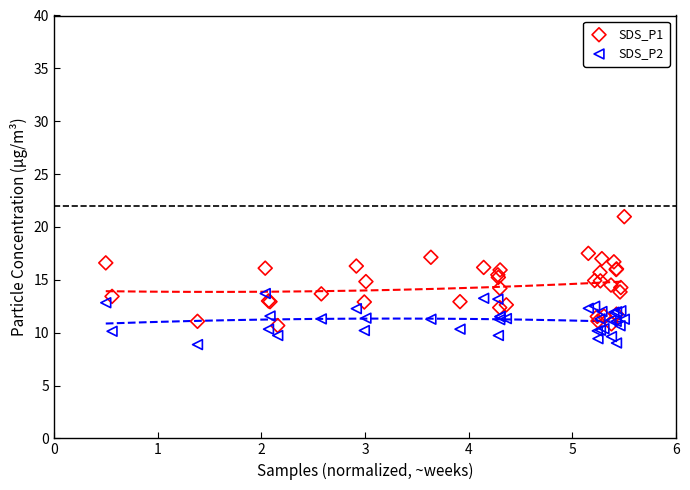

What is the X range (max minus min) for the scatter plot?

5.0